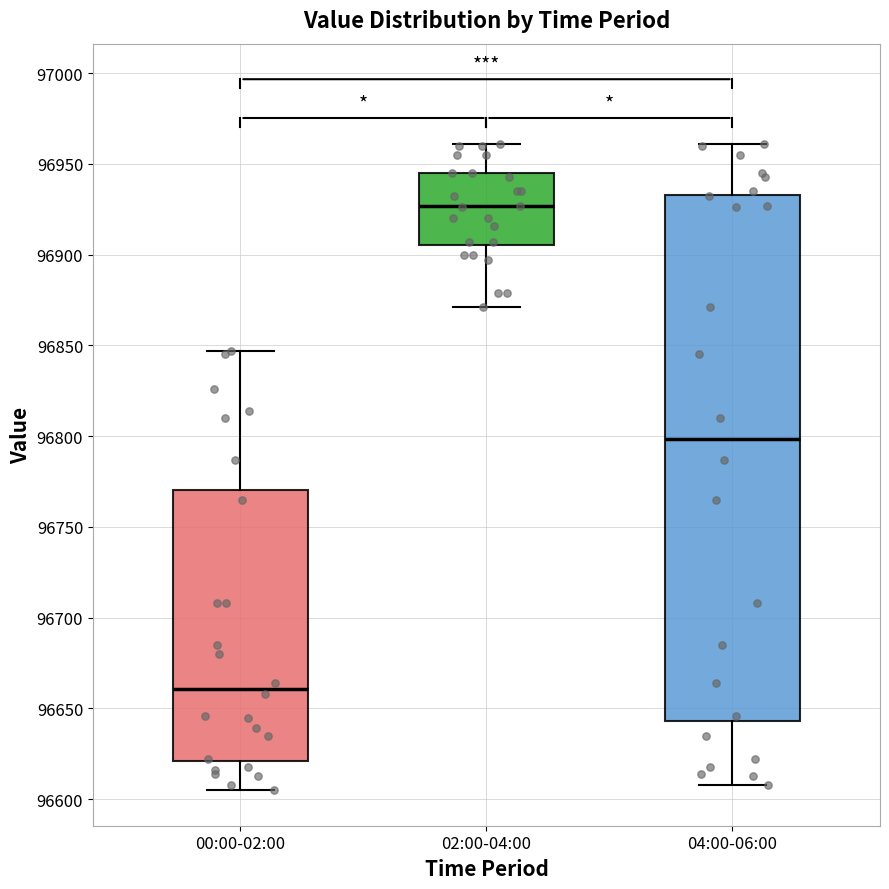

Reading left to right, transcribe this box plot: for each box, give where its median line is, the range the box spans, and where its two whiskers end, as read against the y-axis. The values are not printed on the chart, so give them approximately, as read against the axis.

00:00-02:00: median 96660, box 96620 to 96770, whiskers 96605 to 96845
02:00-04:00: median 96925, box 96905 to 96945, whiskers 96870 to 96960
04:00-06:00: median 96800, box 96645 to 96935, whiskers 96610 to 96960